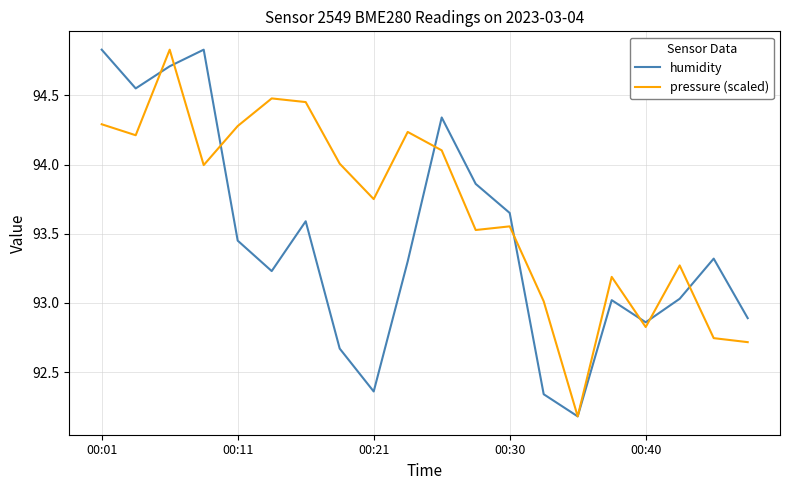

List the series in order of their overall mean, lowest first.

humidity, pressure (scaled)